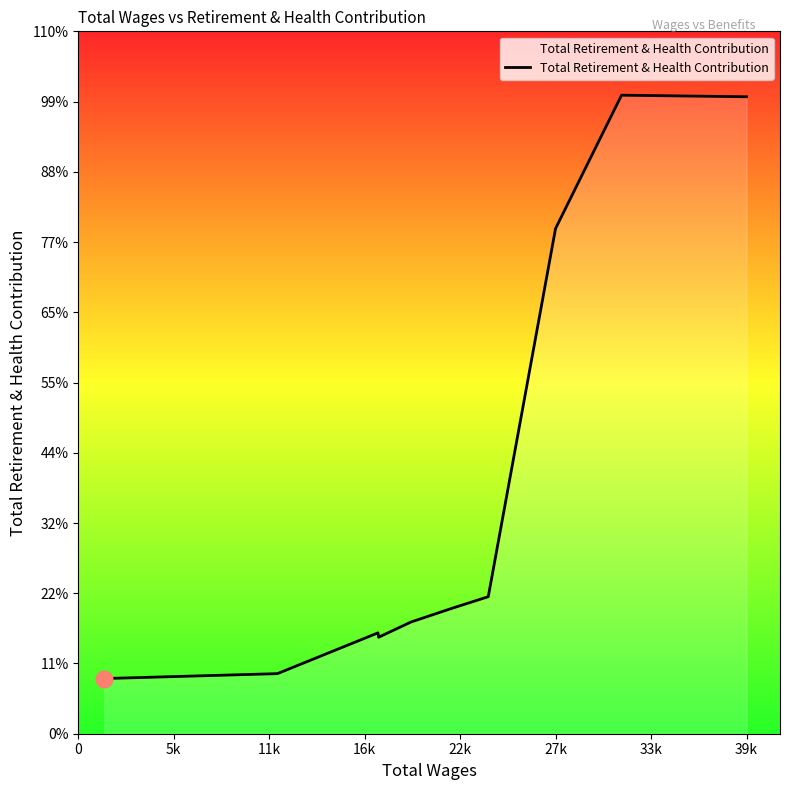

Does the chart display data point markers on the line(s)?

No